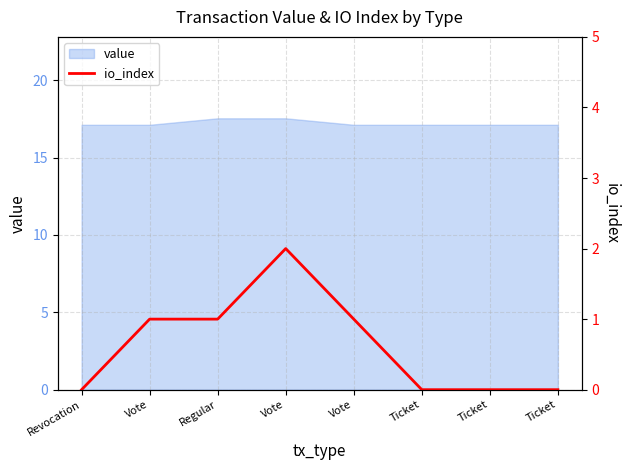

Reading left to right, what are all the values shown in this chart?

Revocation=0	Vote=1	Regular=1	Vote=2	Vote=1	Ticket=0	Ticket=0	Ticket=0